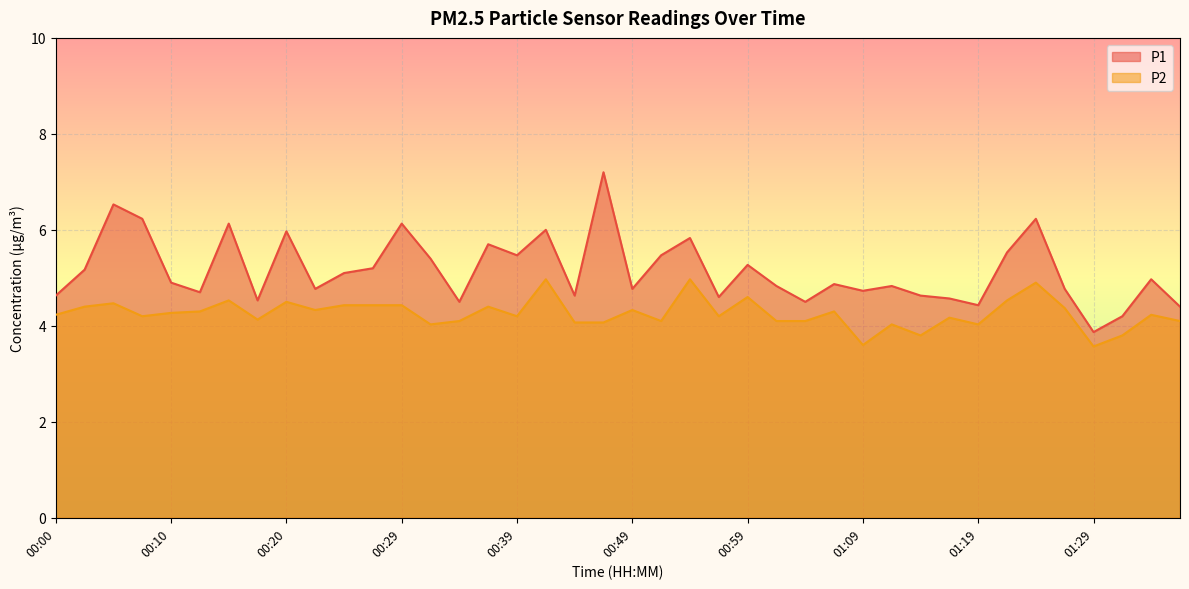

What is the average value of the P2 series?

4.3